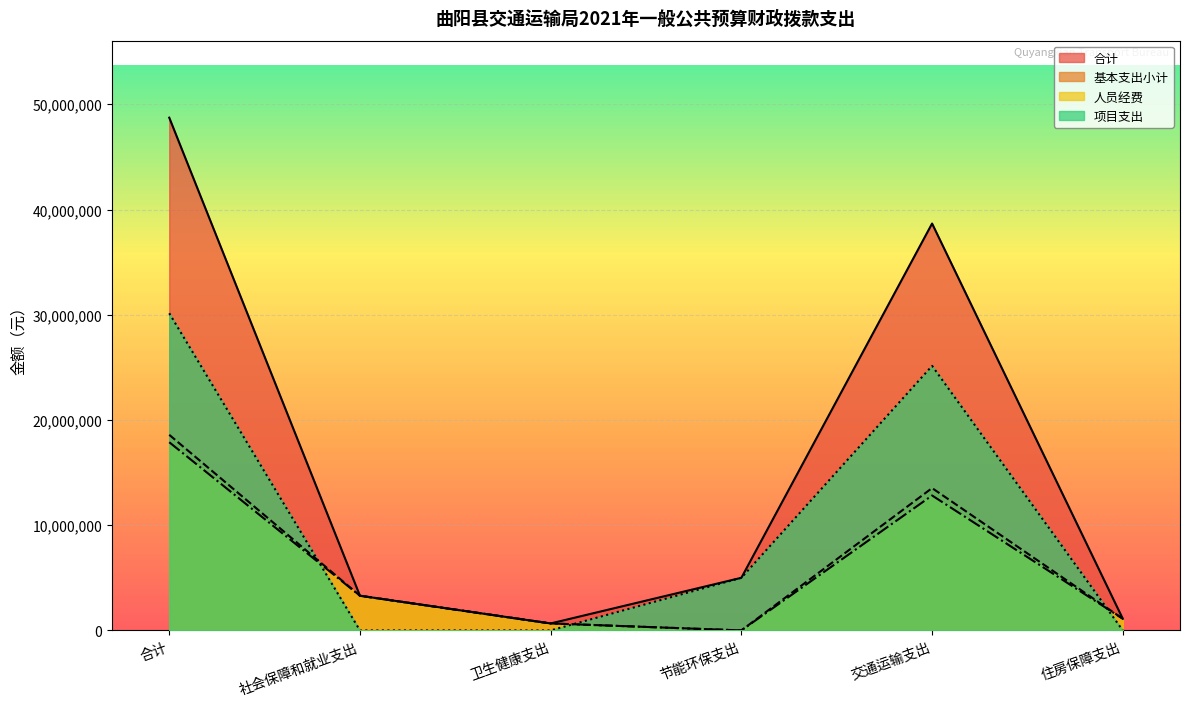

True or false: 项目支出 has more than 2 interior local peaks.

False